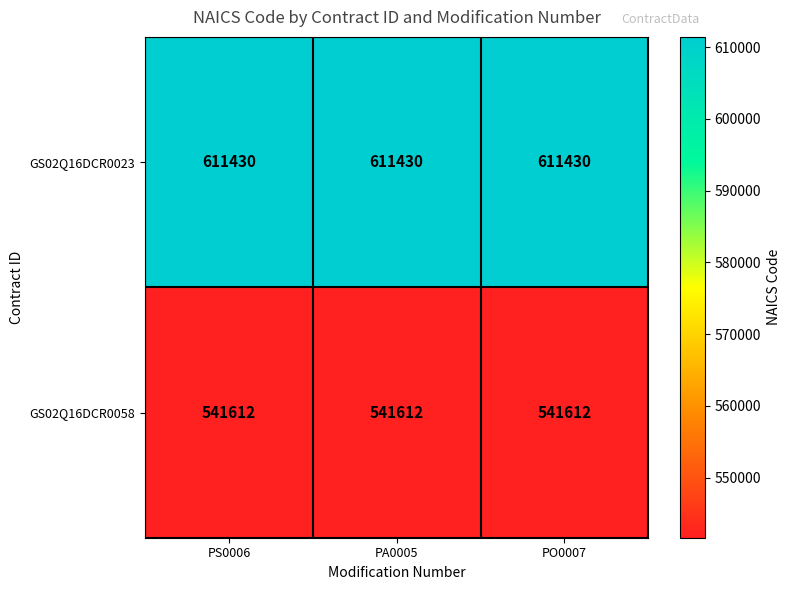

Rank the series by their average value, from lowest to highest.

GS02Q16DCR0058, GS02Q16DCR0023